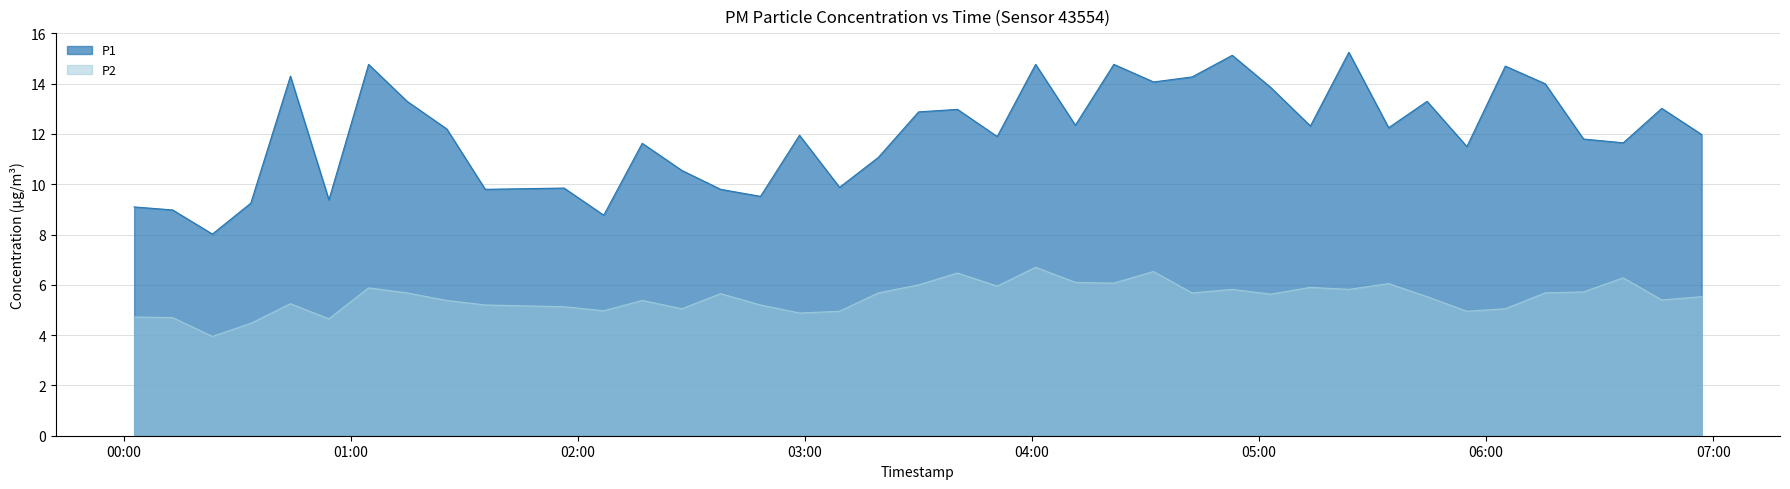

True or false: P1 and P2 intersect in this chart.

False